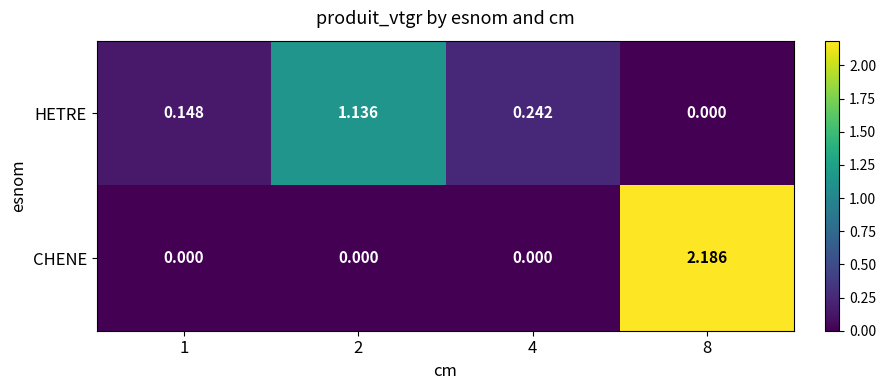

Which series changed the most between 4 and 8?

CHENE